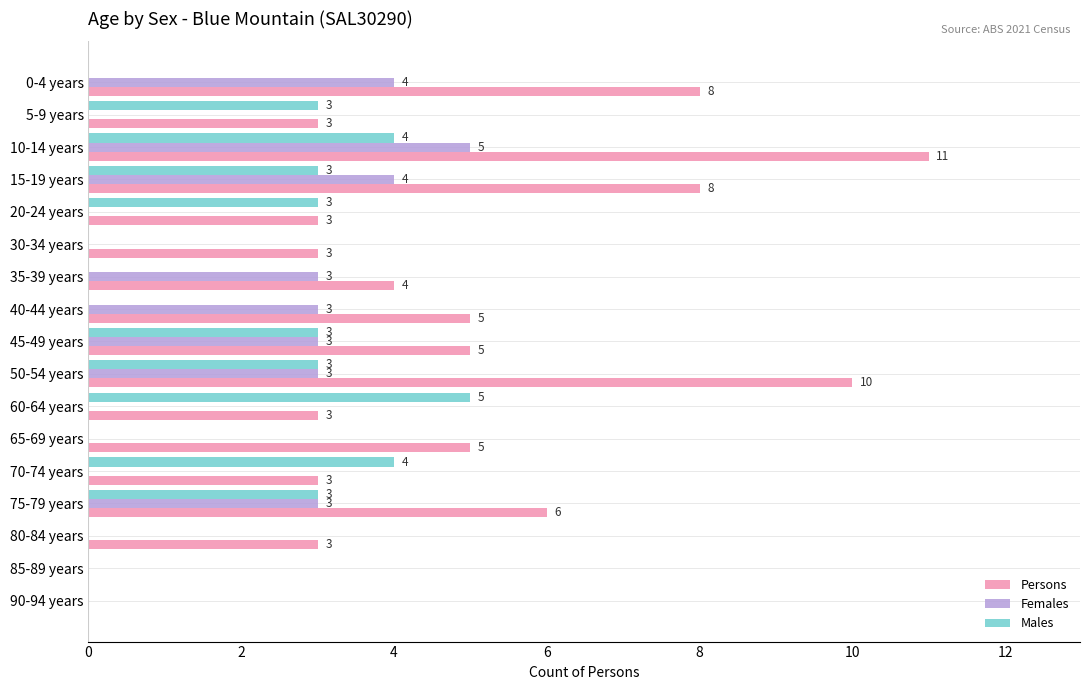

How many positive values does the Females series have?

8